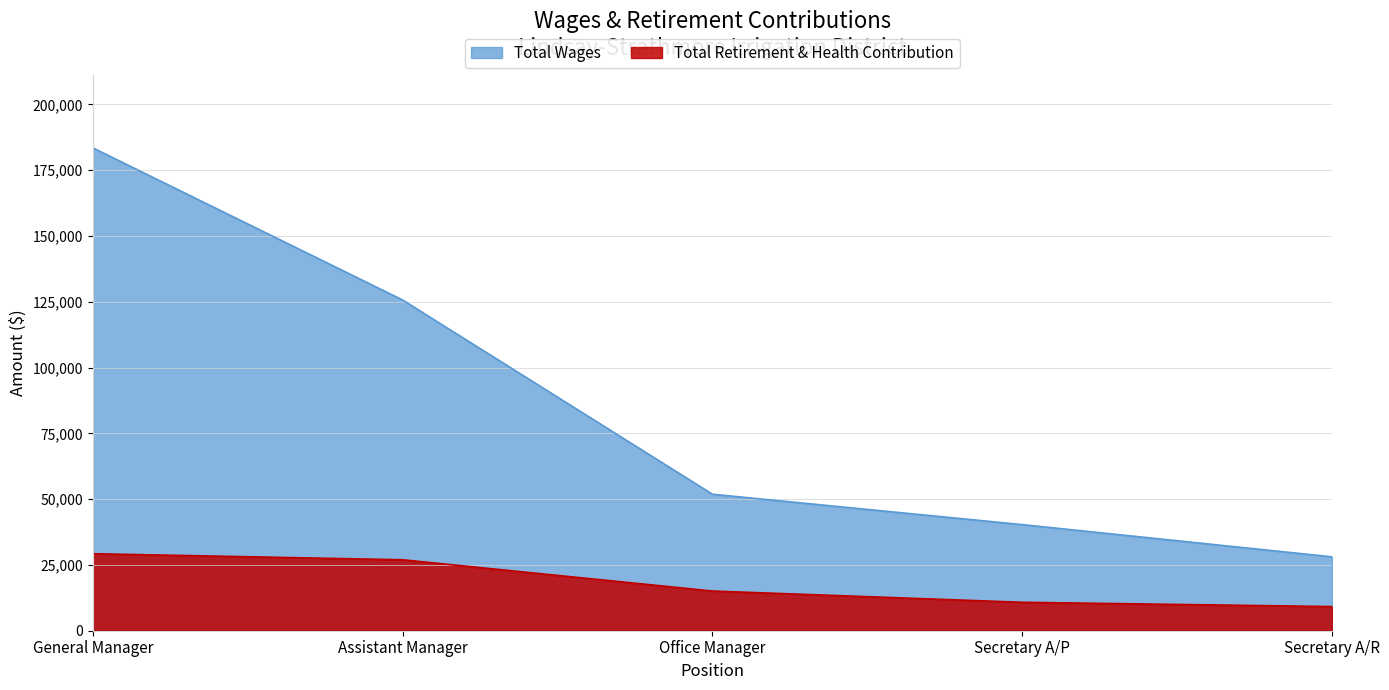

Which series has the largest total across all categories?

Total Wages